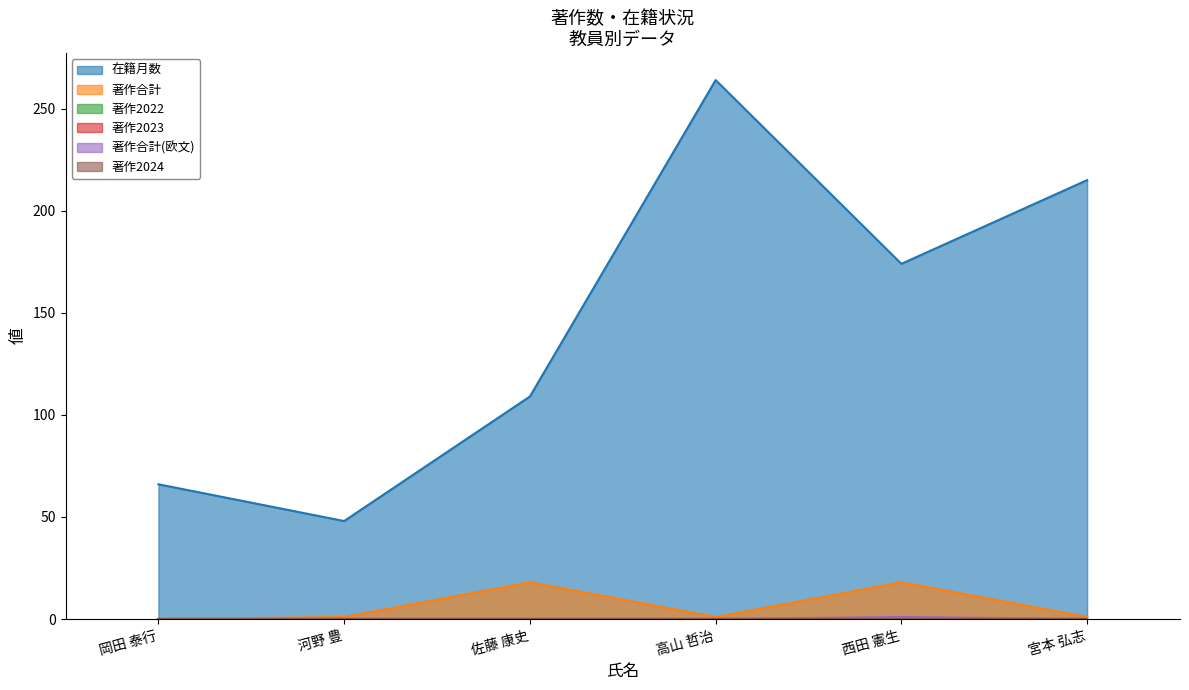

Does the chart display data point markers on the line(s)?

No